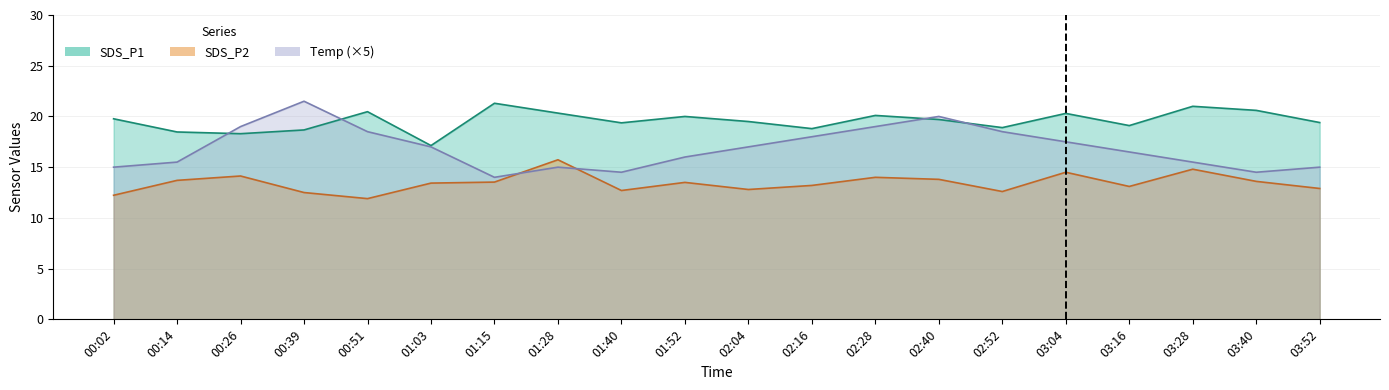

What value does the Temp series have at 03:52?

15.0